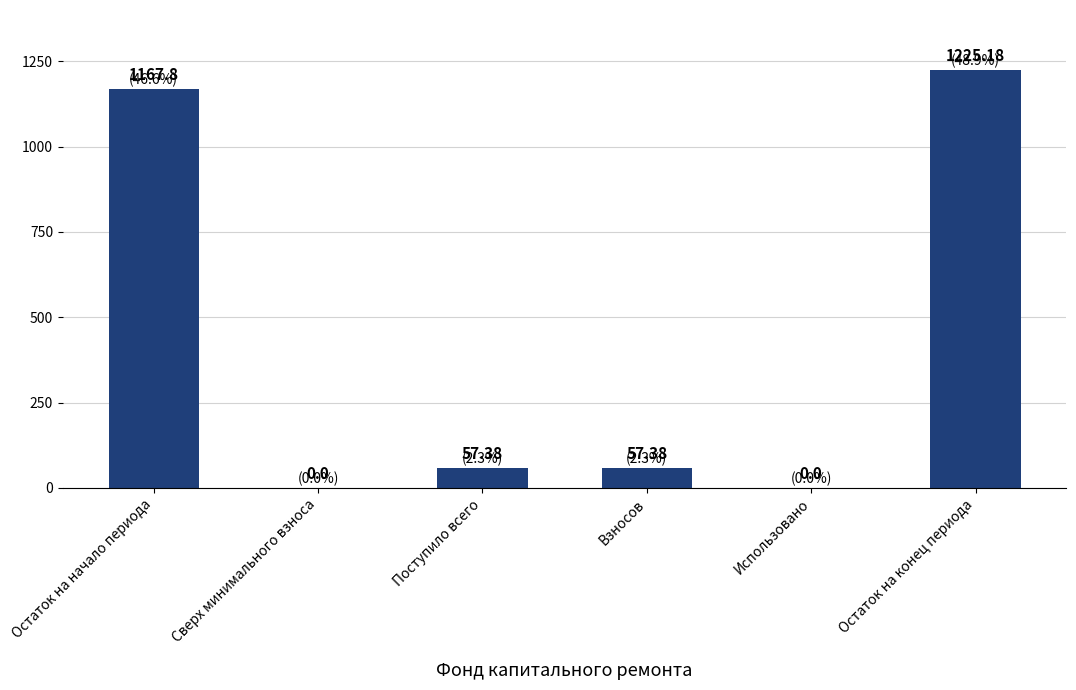

Where does the data first go above 57?

Остаток на начало периода